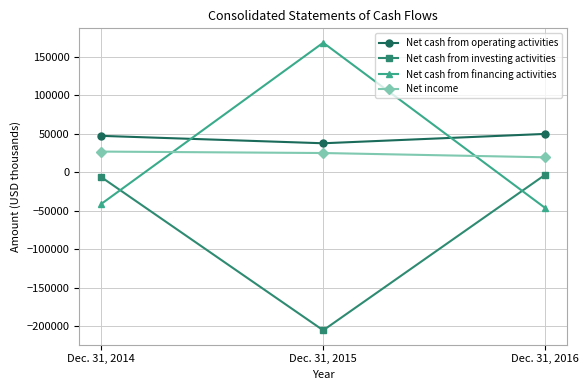

What is the average value of the Net cash from operating activities series?

44827